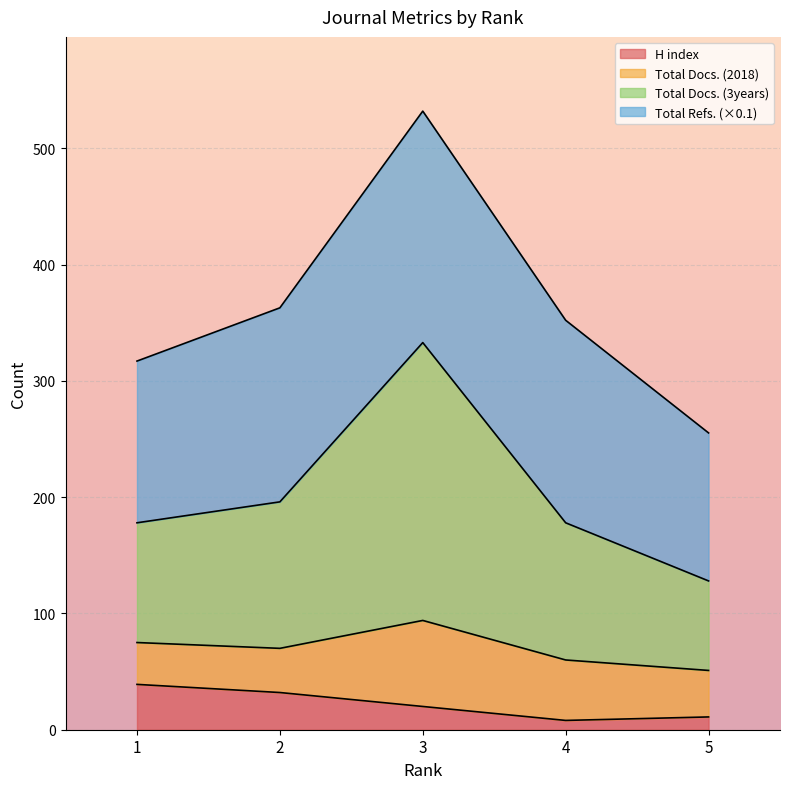

What is the maximum value for H index?

39.0